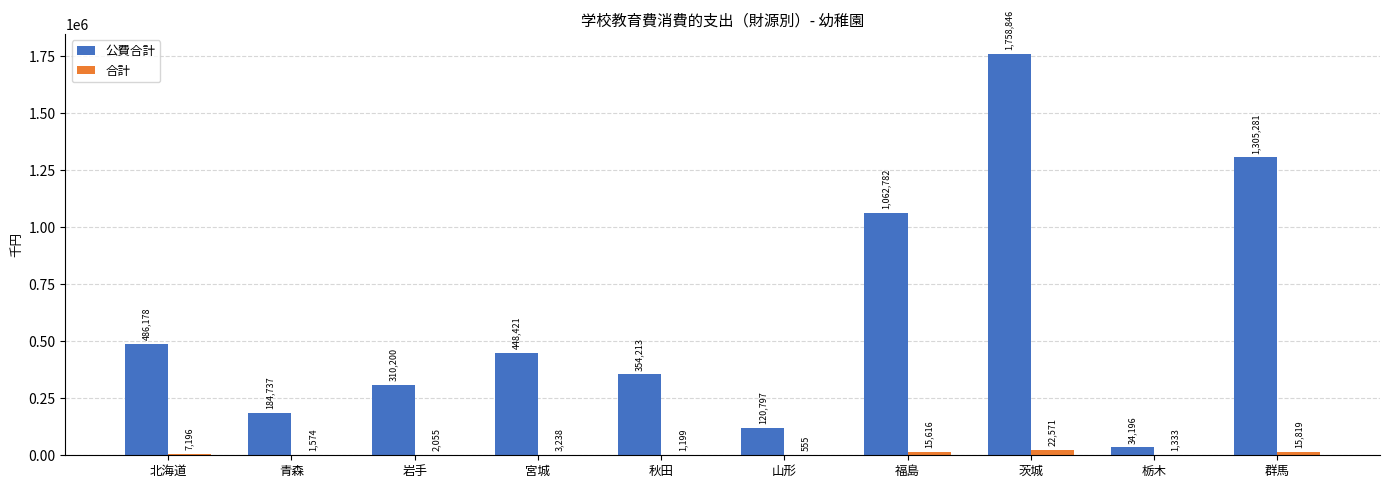

Does the chart contain stacked bars?

No